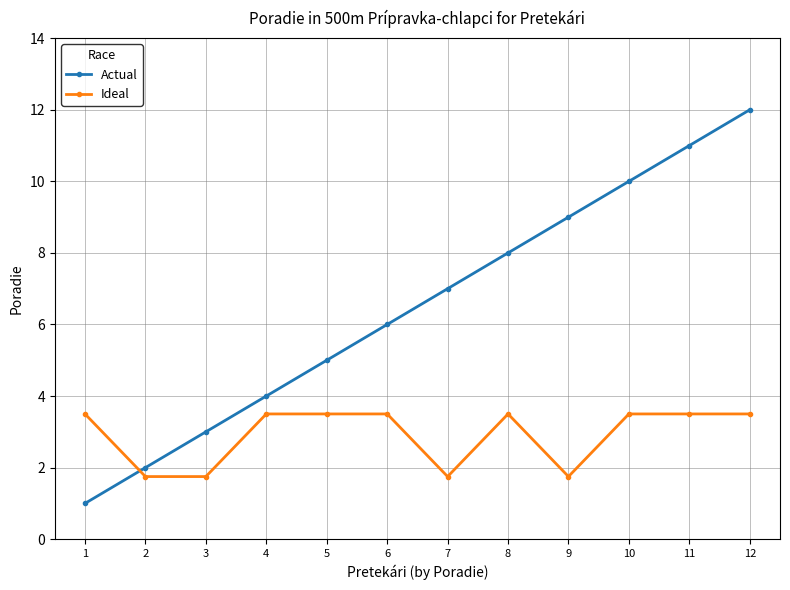

Is it true that Ideal equals 5.2 at 11?

False